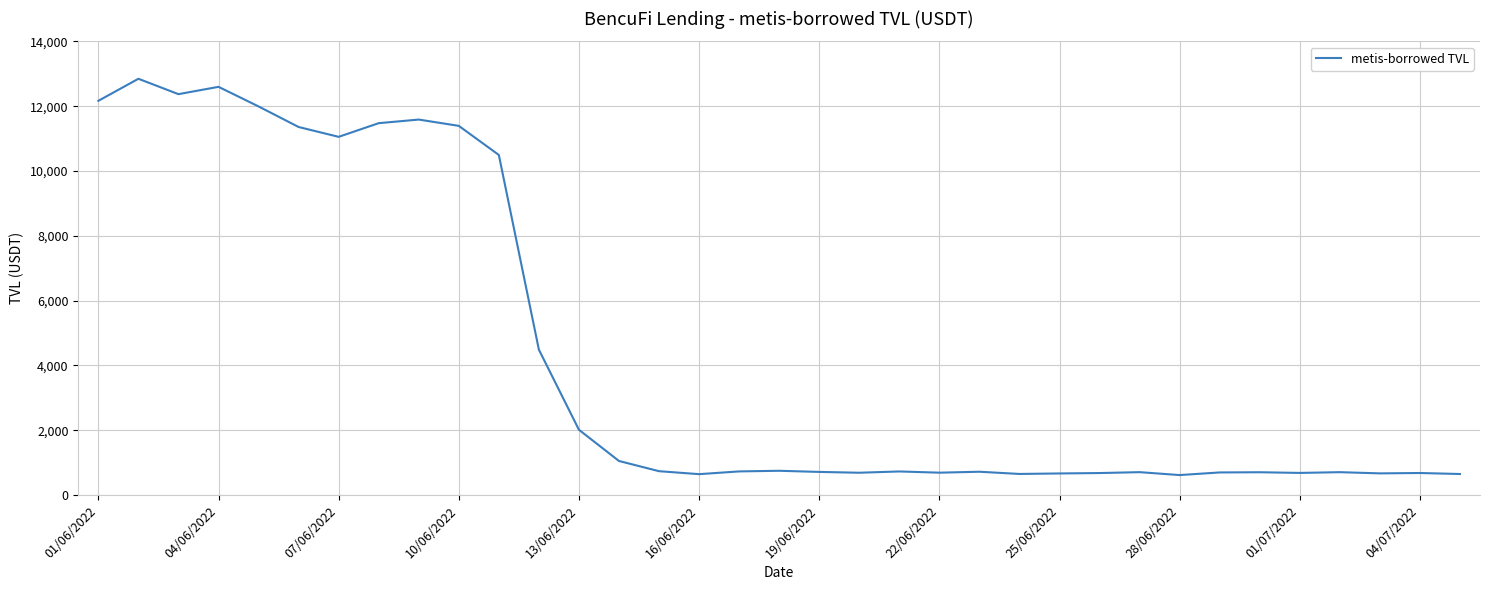

What is the difference between the maximum and minimum values?

12228.9